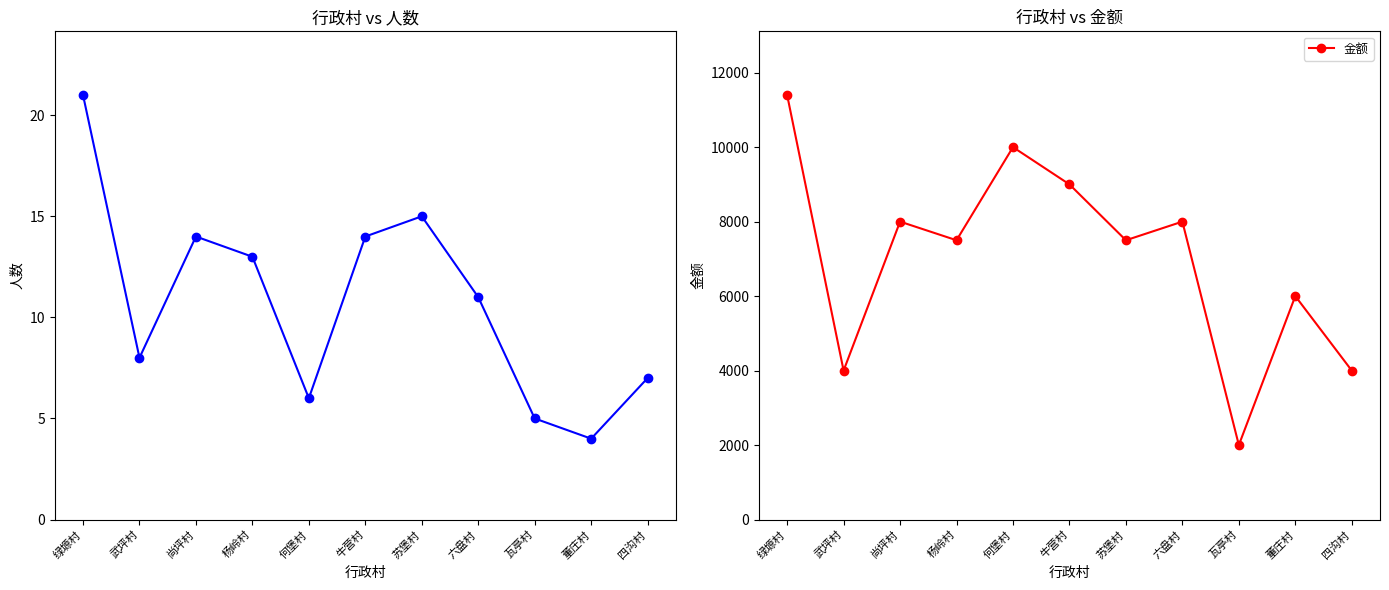

What is the sum of the 金额 values at 牛营村 and 苏堡村?

16500